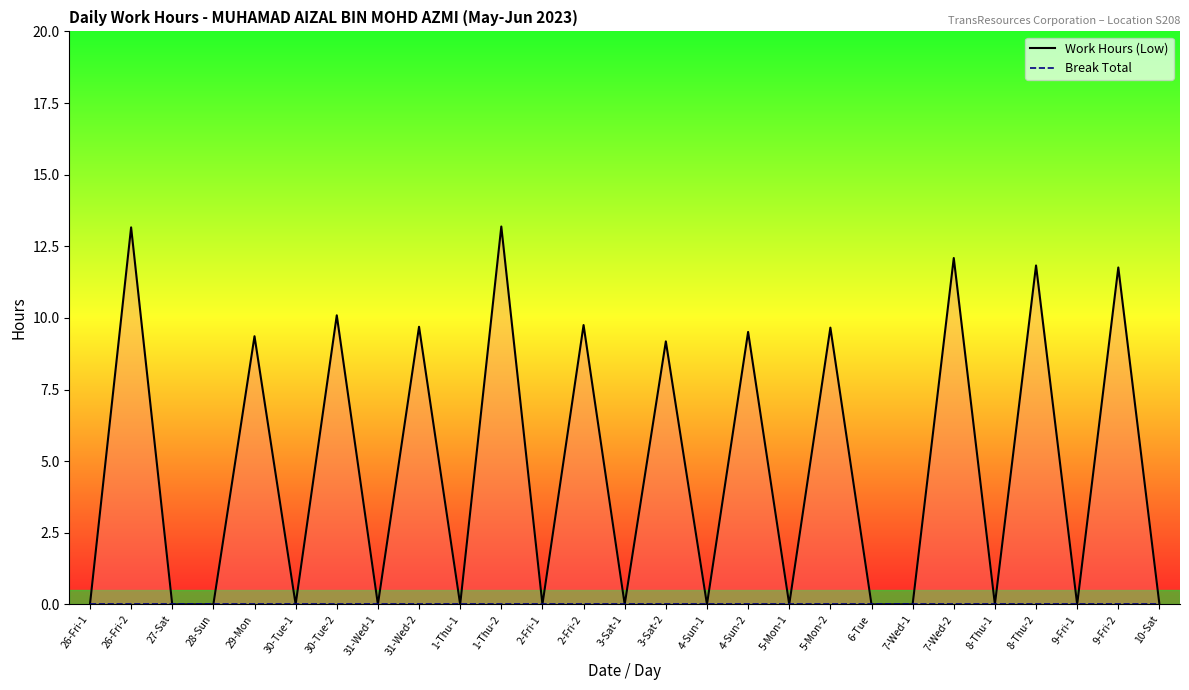

Reading right to left, list all the values displayed in this chart.

Work Hours (Low): 10-Sat=0.0	9-Fri-2=11.8	9-Fri-1=0.0	8-Thu-2=11.8	8-Thu-1=0.0	7-Wed-2=12.1	7-Wed-1=0.0	6-Tue=0.0	5-Mon-2=9.7	5-Mon-1=0.0	4-Sun-2=9.5	4-Sun-1=0.0	3-Sat-2=9.2	3-Sat-1=0.0	2-Fri-2=9.8	2-Fri-1=0.0	1-Thu-2=13.2	1-Thu-1=0.0	31-Wed-2=9.7	31-Wed-1=0.0	30-Tue-2=10.1	30-Tue-1=0.0	29-Mon=9.4	28-Sun=0.0	27-Sat=0.0	26-Fri-2=13.2	26-Fri-1=0.0
Break Total: 10-Sat=0.0	9-Fri-2=0.0	9-Fri-1=0.0	8-Thu-2=0.0	8-Thu-1=0.0	7-Wed-2=0.0	7-Wed-1=0.0	6-Tue=0.0	5-Mon-2=0.0	5-Mon-1=0.0	4-Sun-2=0.0	4-Sun-1=0.0	3-Sat-2=0.0	3-Sat-1=0.0	2-Fri-2=0.0	2-Fri-1=0.0	1-Thu-2=0.0	1-Thu-1=0.0	31-Wed-2=0.0	31-Wed-1=0.0	30-Tue-2=0.0	30-Tue-1=0.0	29-Mon=0.0	28-Sun=0.0	27-Sat=0.0	26-Fri-2=0.0	26-Fri-1=0.0